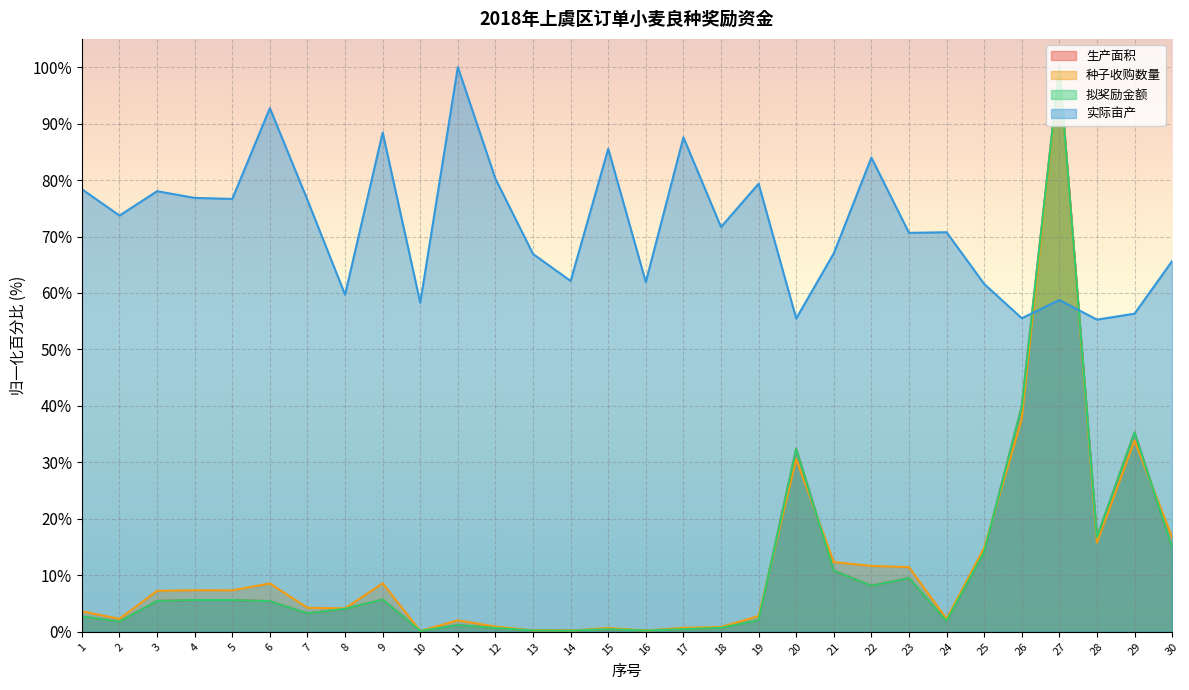

How many data points does each series have?

30